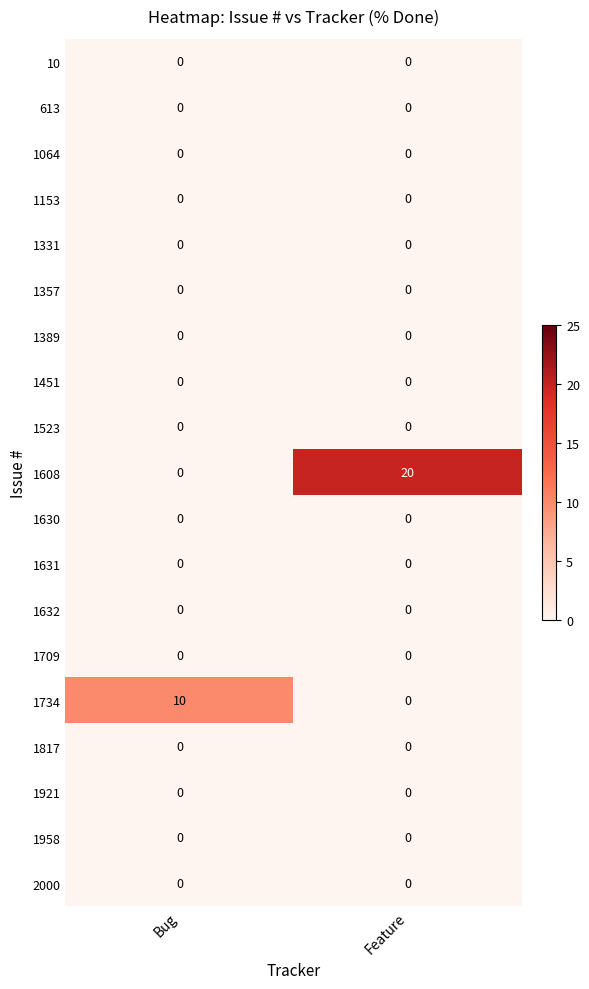

What is the total value across all series at Bug?

10